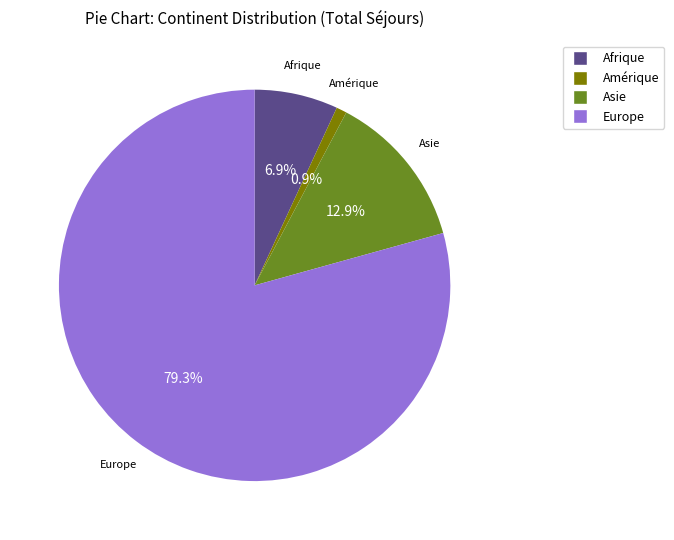

Does any single category account for the majority?

Yes